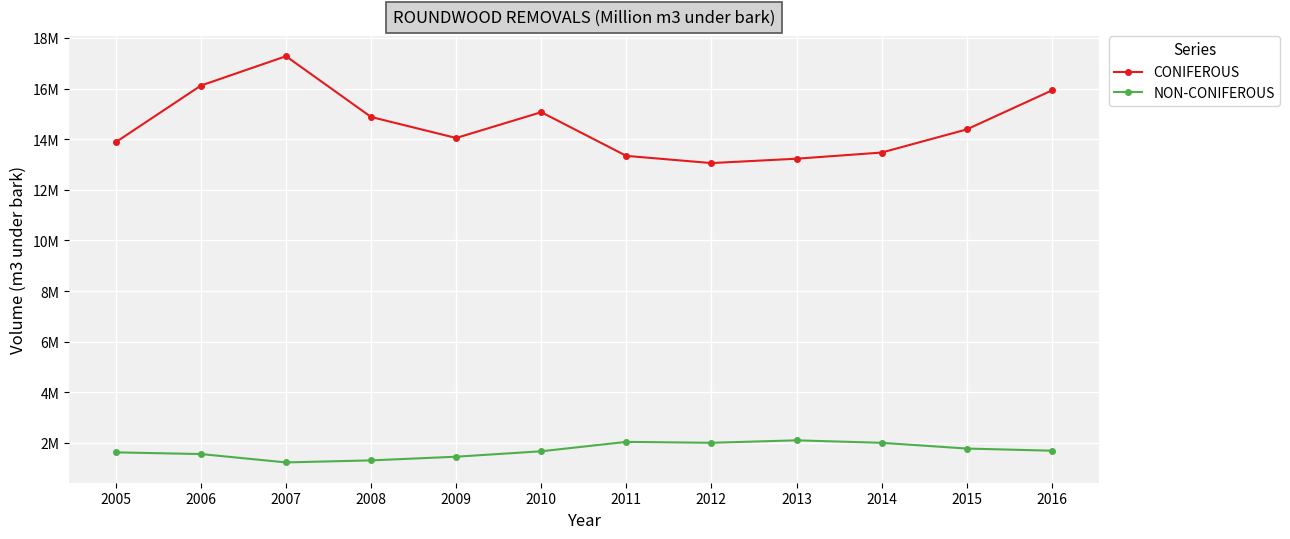

What are all the series names shown in the legend?

CONIFEROUS, NON-CONIFEROUS